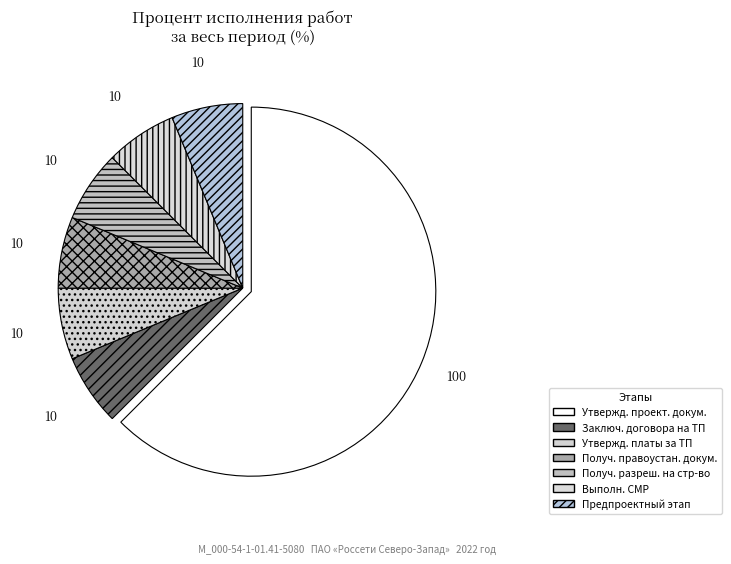

How many segments does this pie chart have?

7